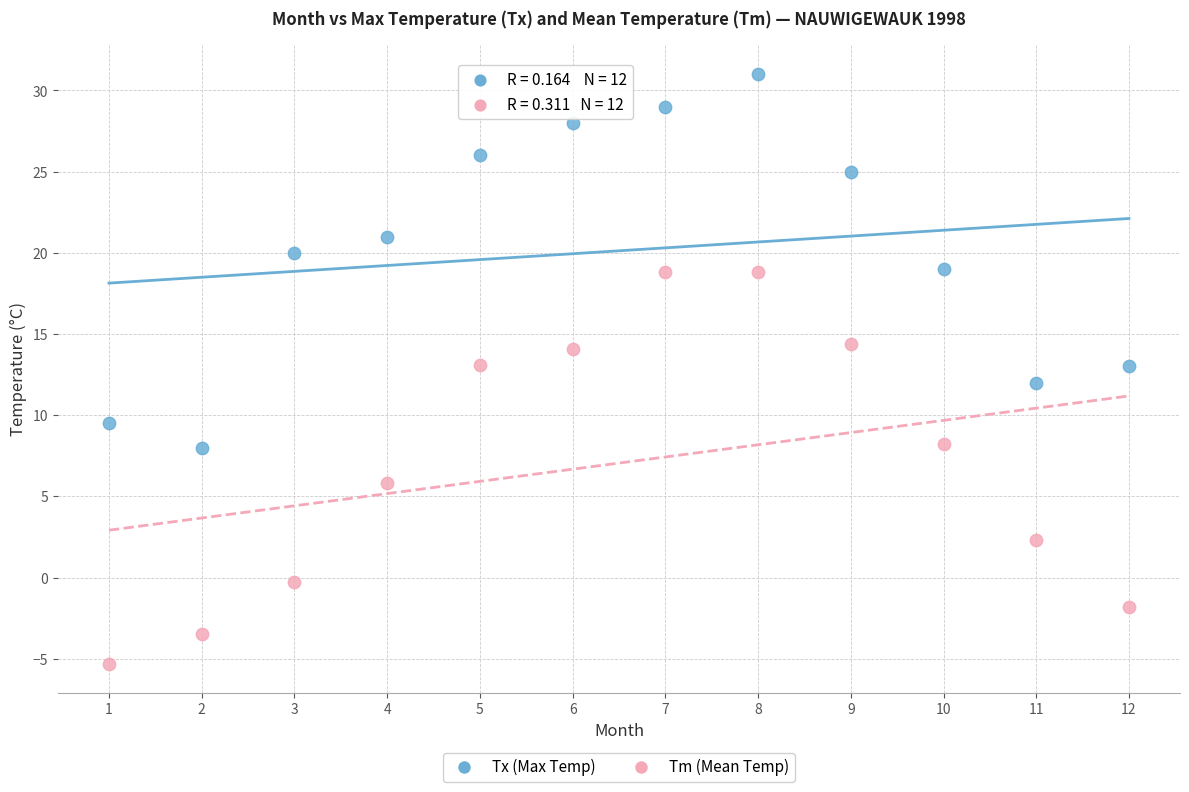

Across all data points, what is the range of Y values (max minus min)?

36.3